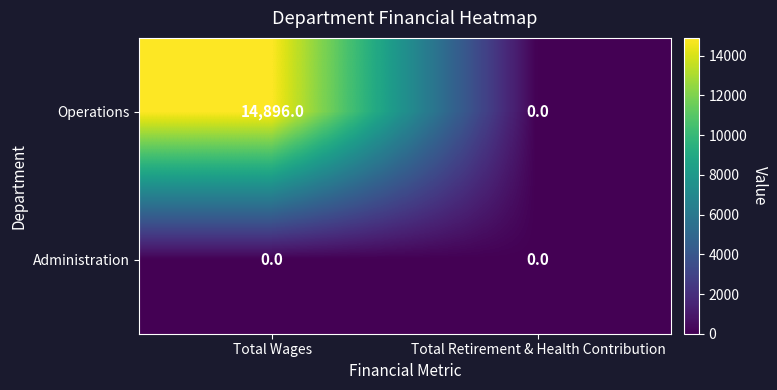

Reading right to left, extract all data points from this chart.

Operations: 0	14896
Administration: 0	0